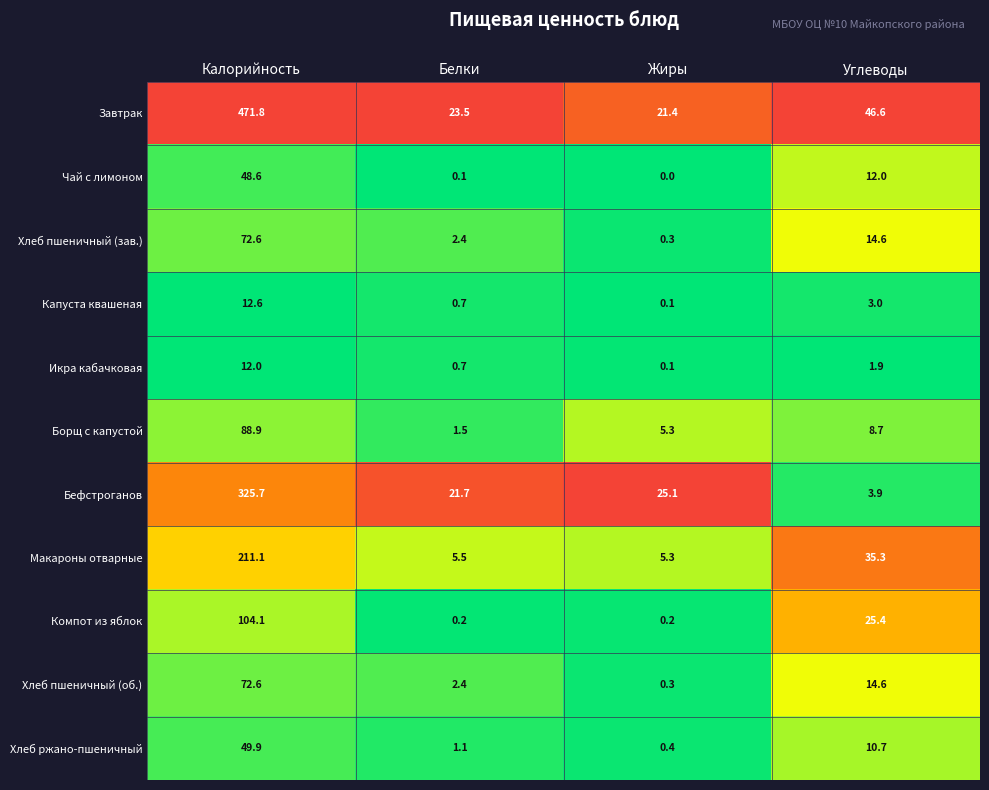

Is the value of Чай с лимоном at Углеводы greater than the value of Хлеб пшеничный (об.) at Жиры?

Yes